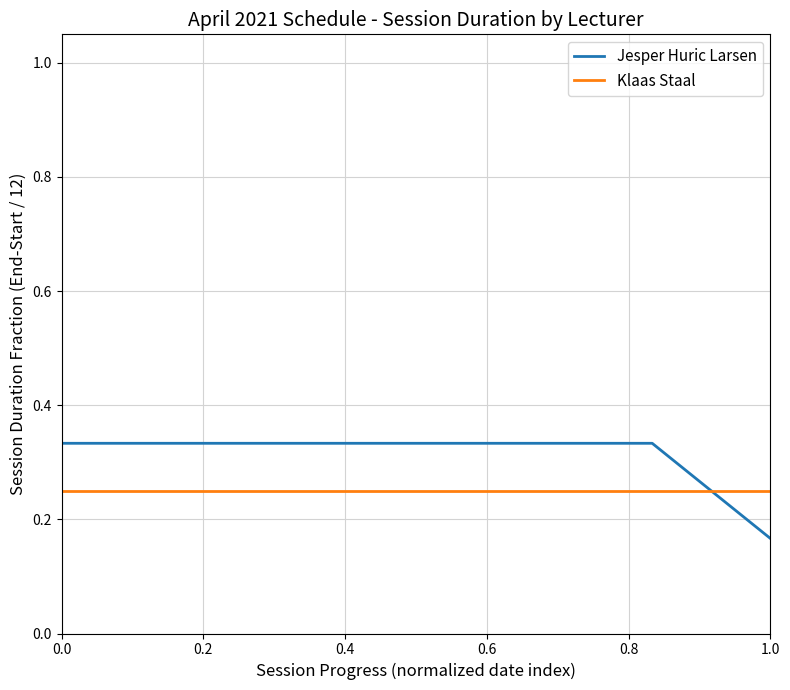

Which series has the largest total across all categories?

Jesper Huric Larsen